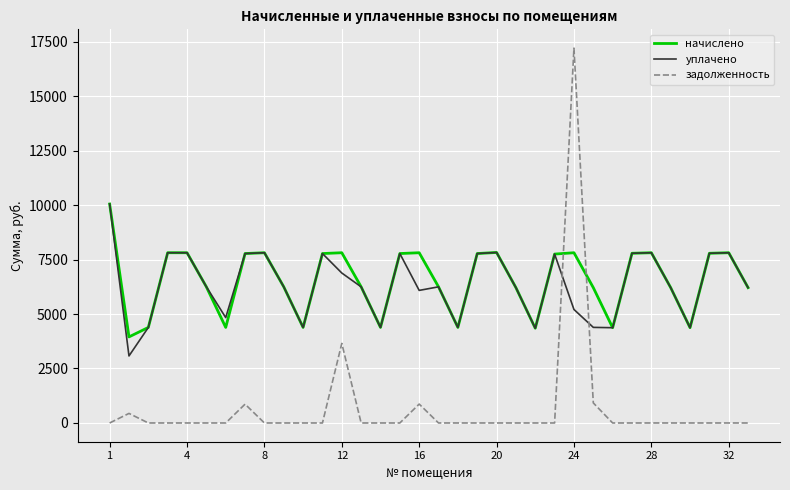

Which series ends up on top after the final intersection of начислено and задолженность?

начислено